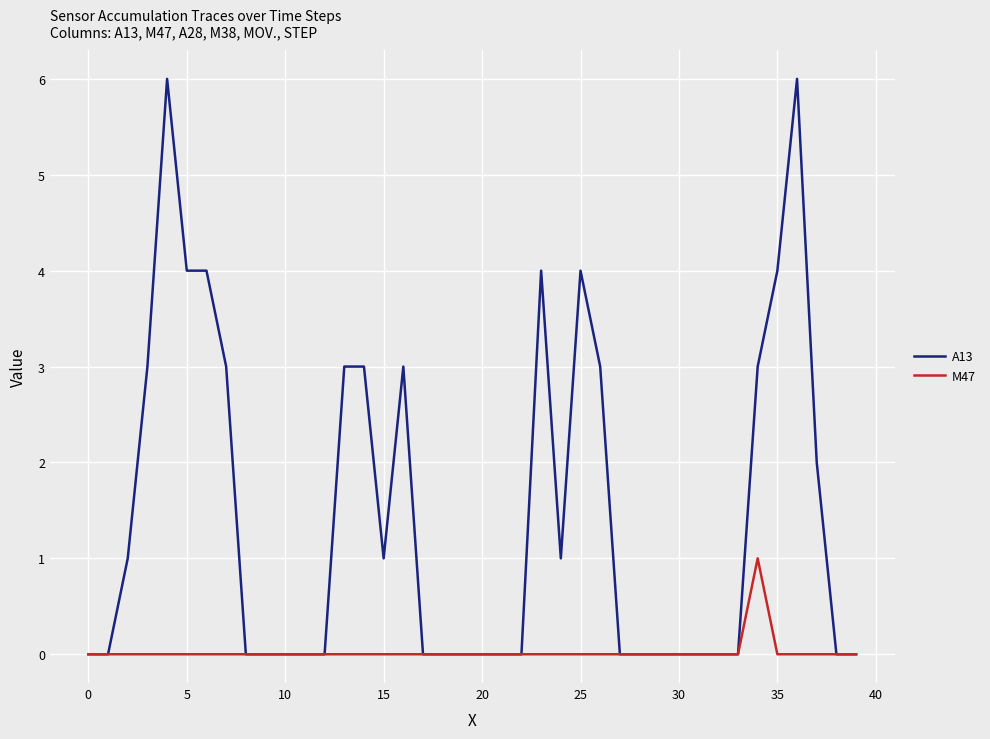

What is the sum of all A13 values?

58